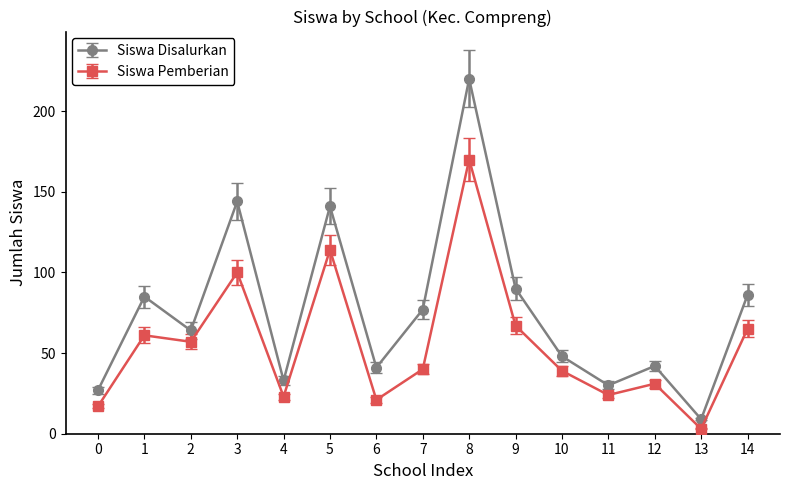

What are all the series names shown in the legend?

Siswa Disalurkan, Siswa Pemberian